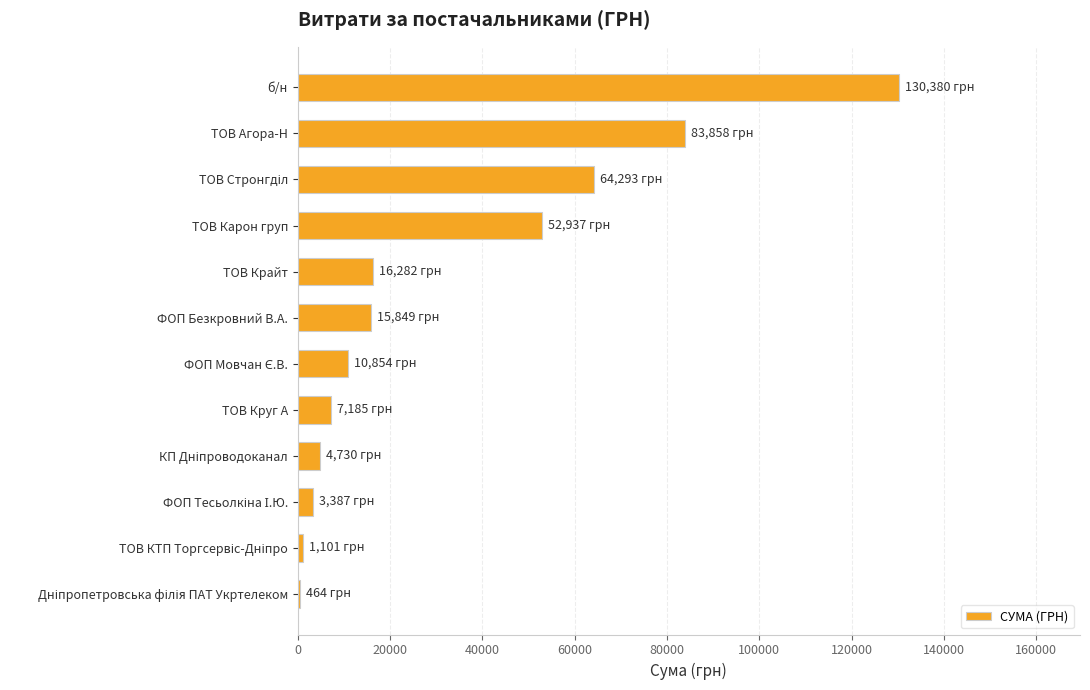

Which category has the highest value across all series?

б/н